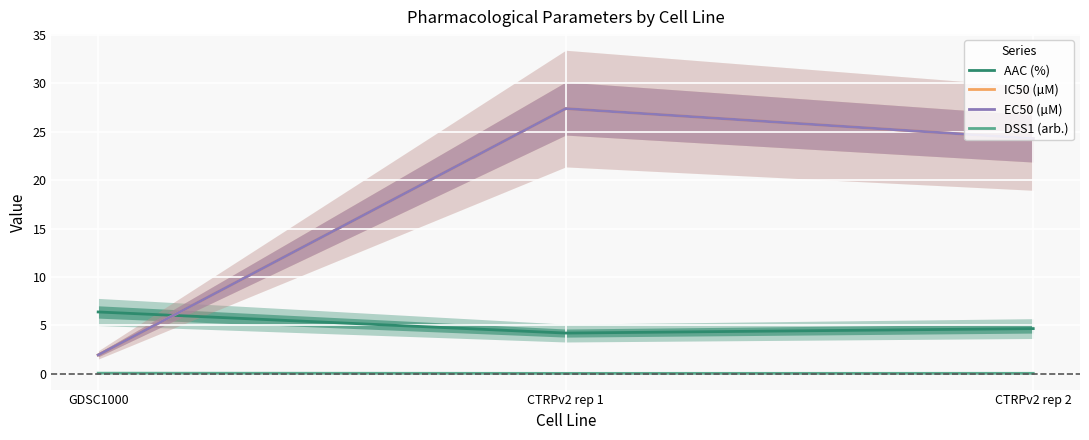

How many lines are shown in the chart?

4